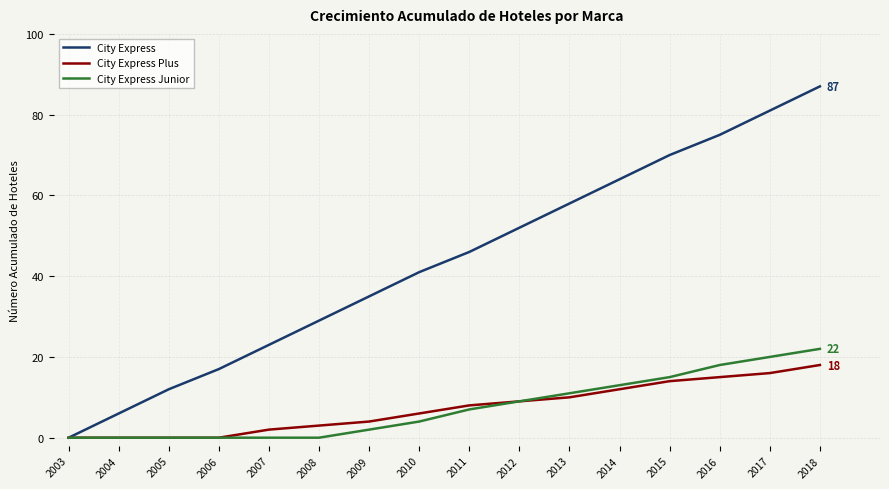

True or false: City Express Plus has more than 1 points higher than both neighbors.

False